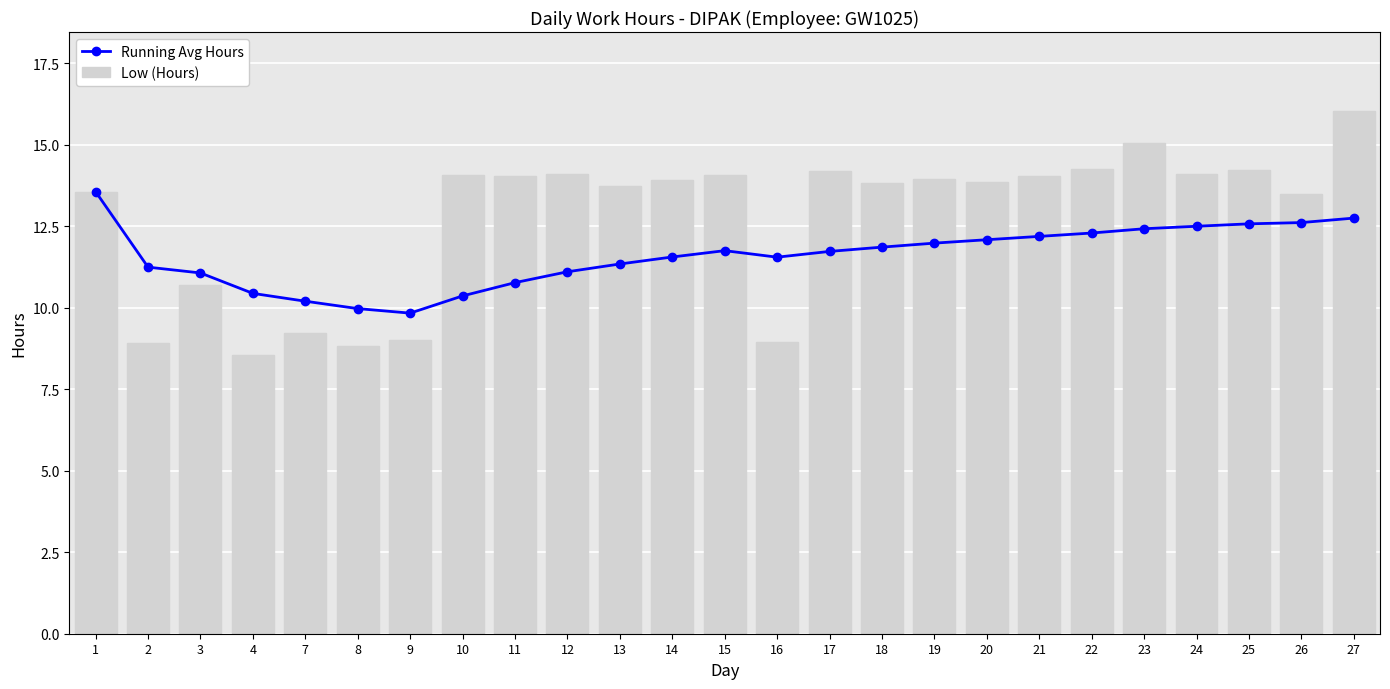

Reading left to right, extract all data points from this chart.

Running Avg Hours: 1=13.6	2=11.2	3=11.1	4=10.4	7=10.2	8=10.0	9=9.8	10=10.4	11=10.8	12=11.1	13=11.3	14=11.6	15=11.8	16=11.6	17=11.7	18=11.9	19=12.0	20=12.1	21=12.2	22=12.3	23=12.4	24=12.5	25=12.6	26=12.6	27=12.7
Low (Hours): 1=13.6	2=8.9	3=10.7	4=8.6	7=9.2	8=8.8	9=9.0	10=14.1	11=14.0	12=14.1	13=13.7	14=13.9	15=14.1	16=8.9	17=14.2	18=13.8	19=13.9	20=13.9	21=14.0	22=14.2	23=15.1	24=14.1	25=14.2	26=13.5	27=16.1